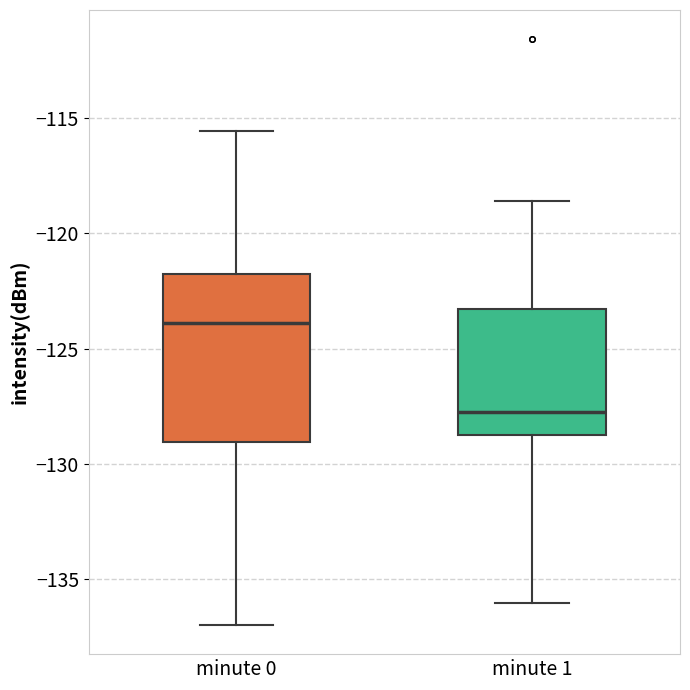

Reading left to right, read every box against the y-axis: the position of its median line, the range the box covers, and the ends of its whiskers. The values are not printed on the chart, so give them approximately, as read against the axis.

minute 0: median -124.0, box -129.0 to -122.0, whiskers -137.0 to -115.5
minute 1: median -127.5, box -129.0 to -123.5, whiskers -136.0 to -118.5